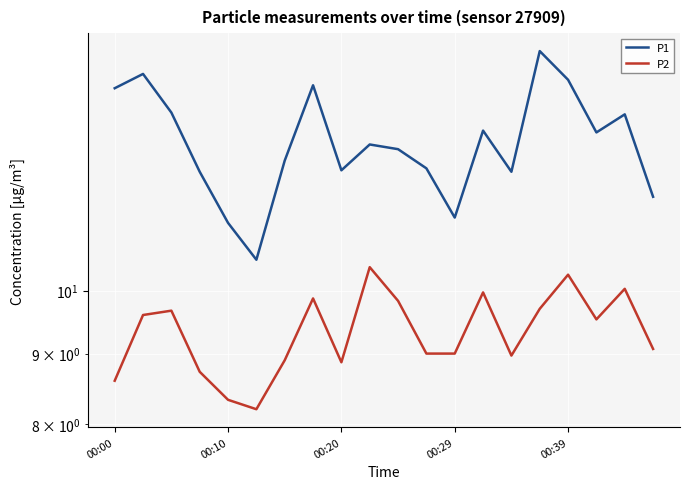

True or false: P1 and P2 intersect in this chart.

False